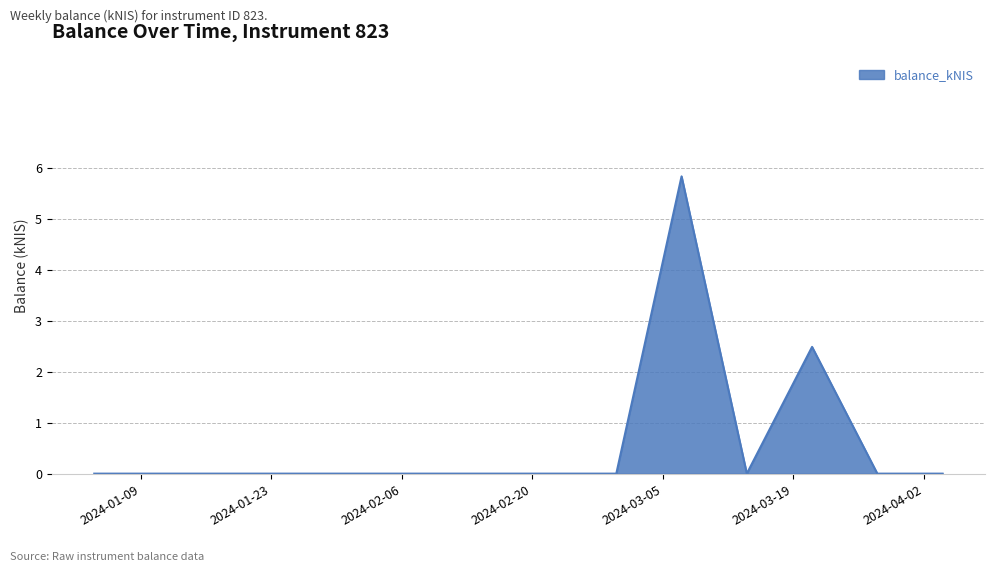

What is the greatest value displayed?

5.8